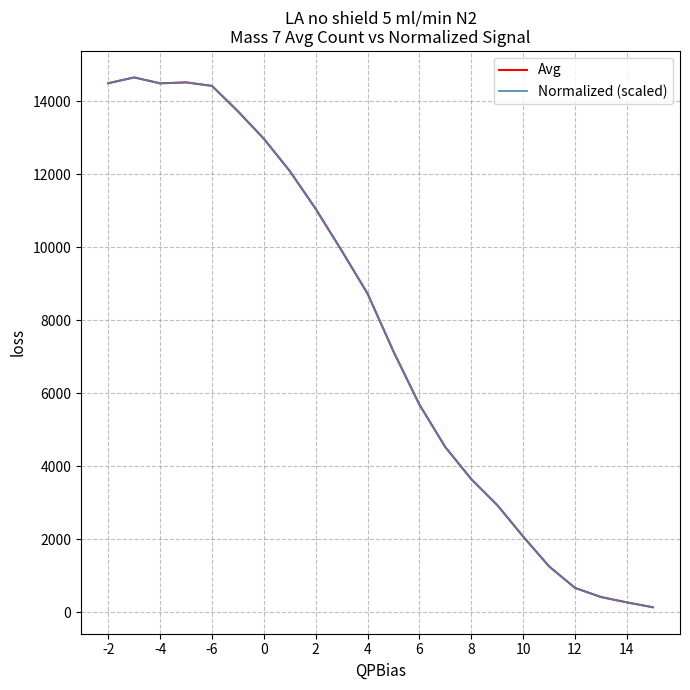

Is this an area chart (filled region under the line)?

No